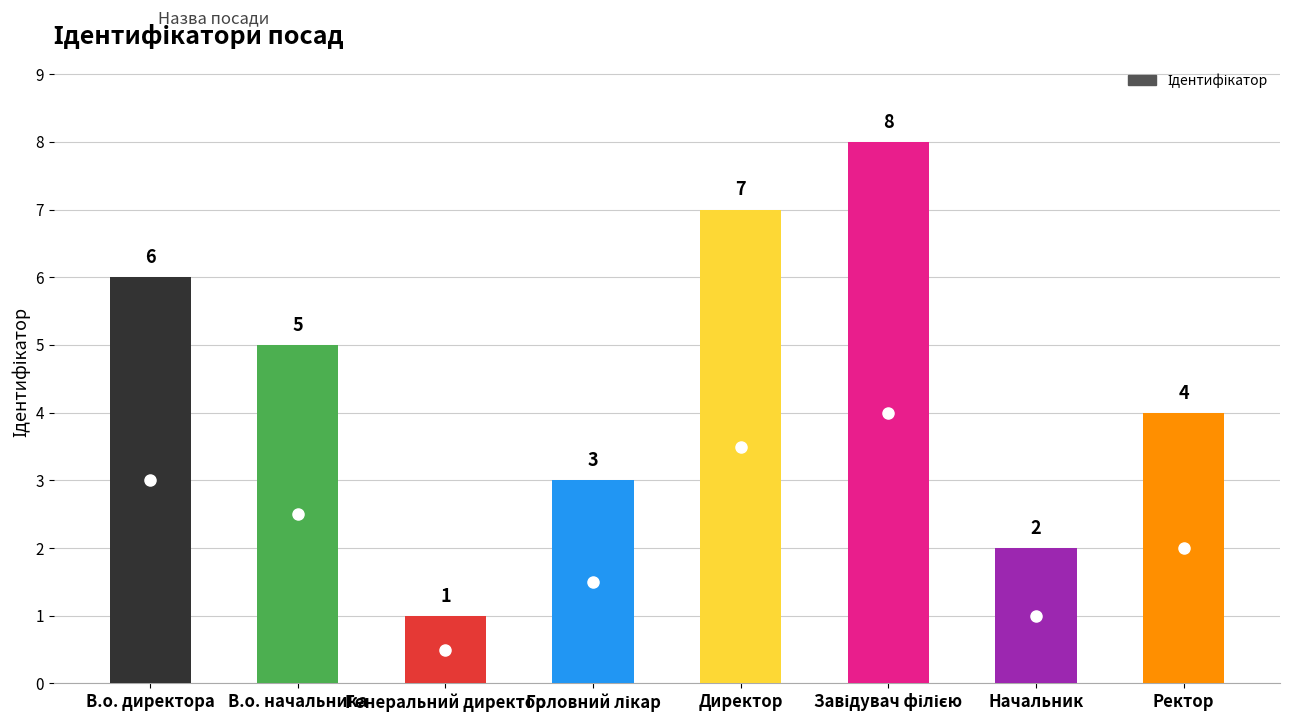

How many values are between 3 and 7?

5